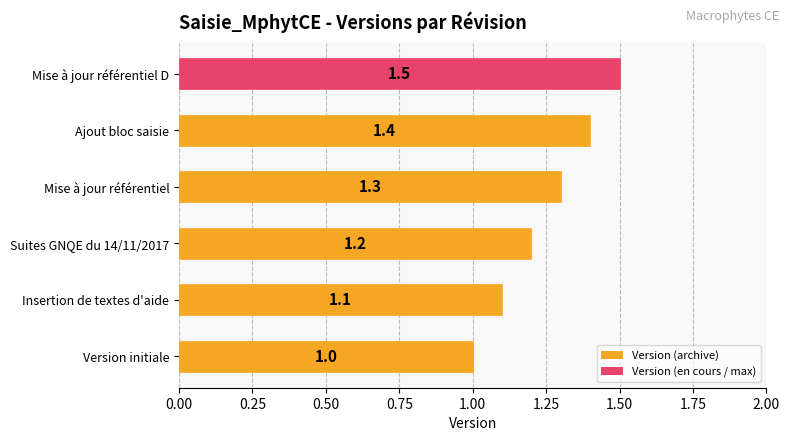

Is it true that the value at Ajout bloc saisie is 2.4?

False